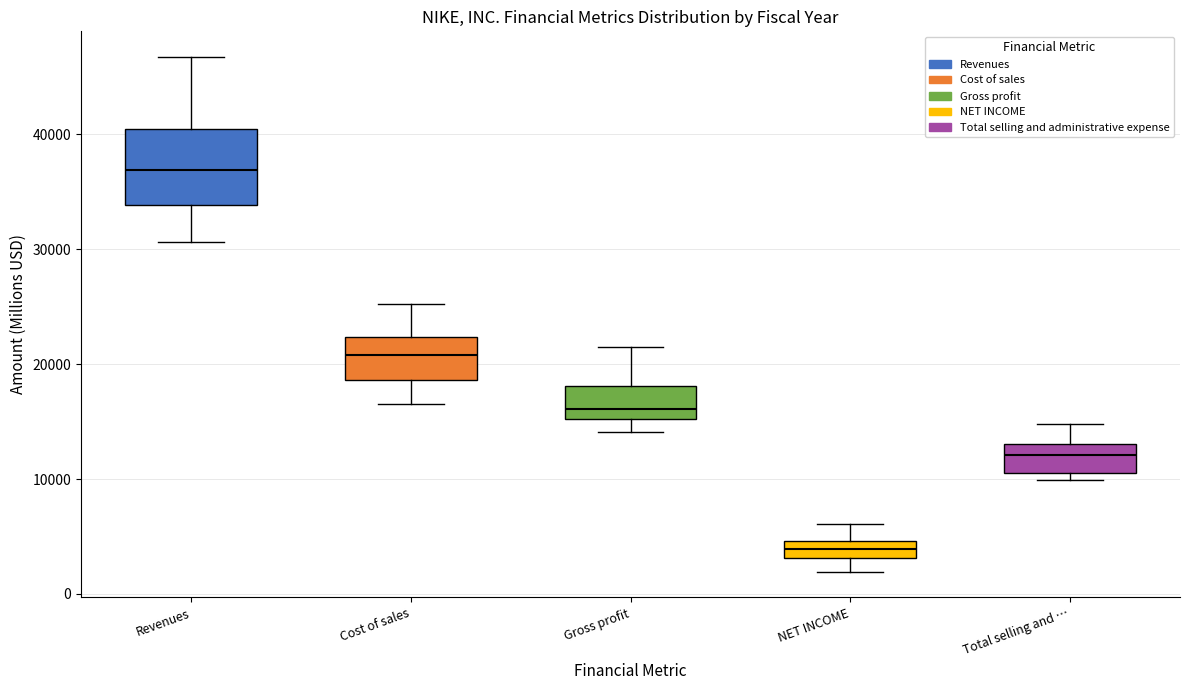

Comparing the boxes themselves (not the whiskers), which one is the tallest?

Revenues